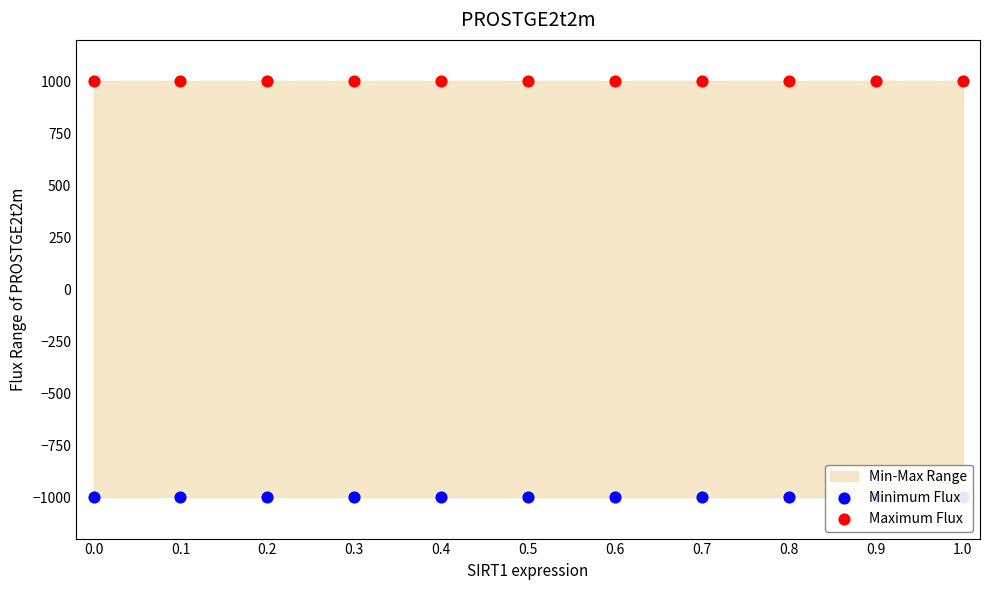

Which series has the largest Y range (max minus min)?

Minimum Flux